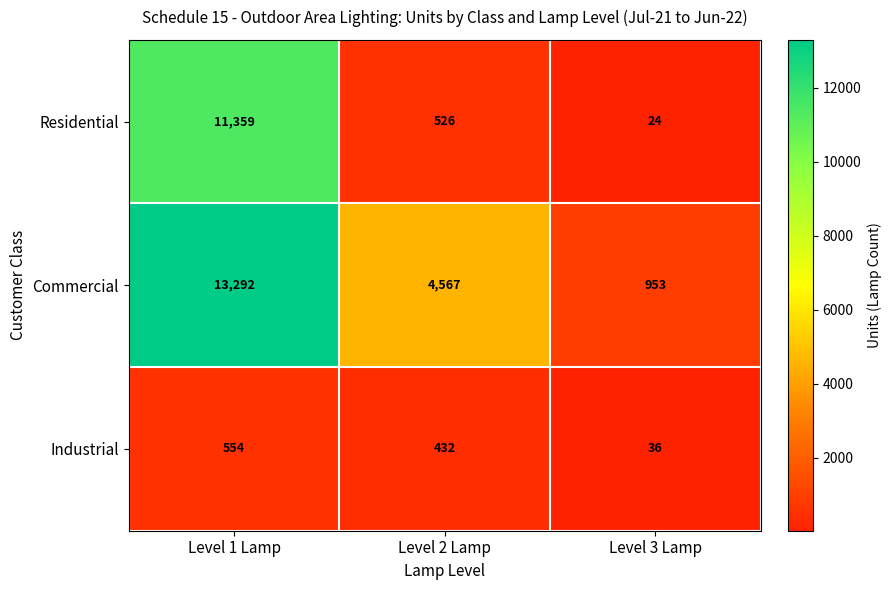

Is it true that Residential equals 11359 at Level 1 Lamp?

True